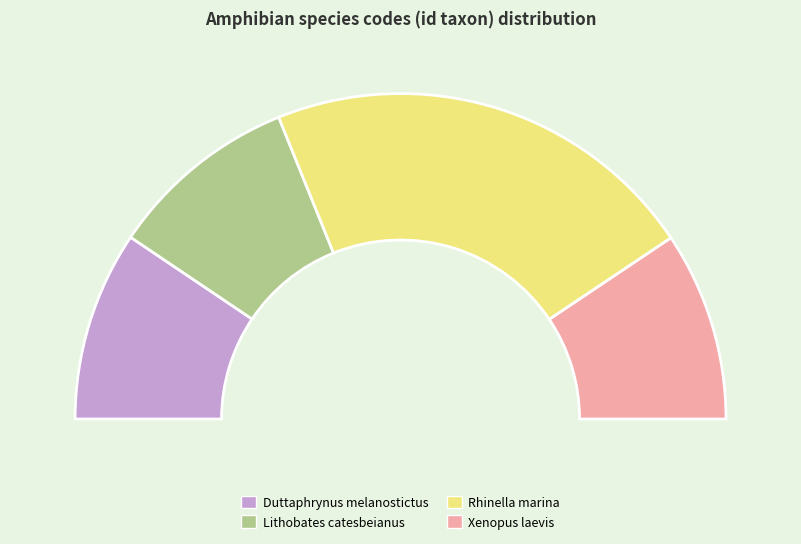

Rank the categories by value from highest to lowest.

Rhinella marina, Lithobates catesbeianus, Duttaphrynus melanostictus, Xenopus laevis